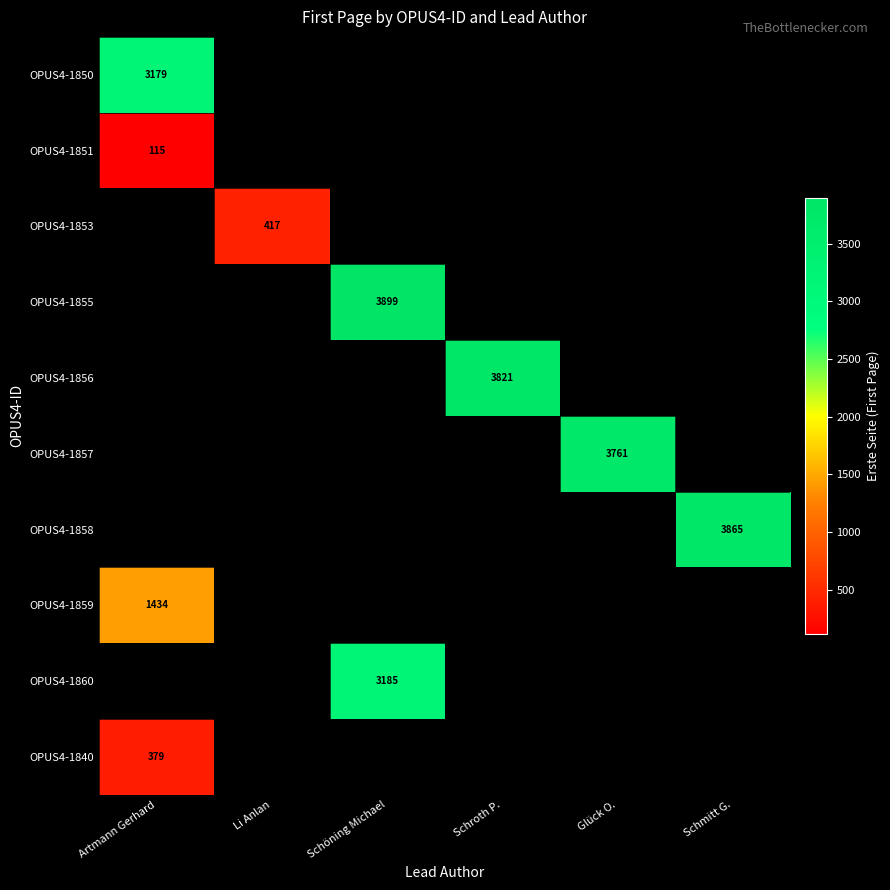

Is it true that OPUS4-1859 equals 1434 at Artmann Gerhard?

True